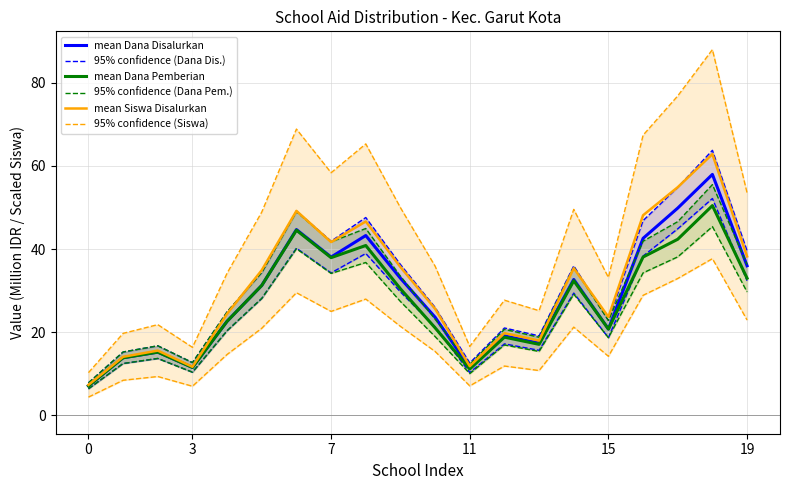

What is the sum of the mean Dana Disalurkan values at 11 and 10?

35.1